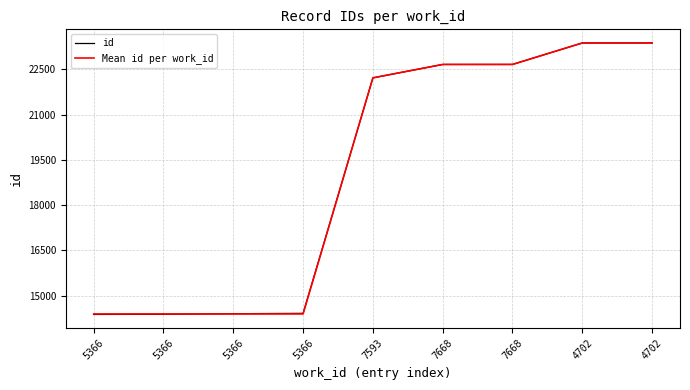

What is the total value across all series at 7593?

44428.0